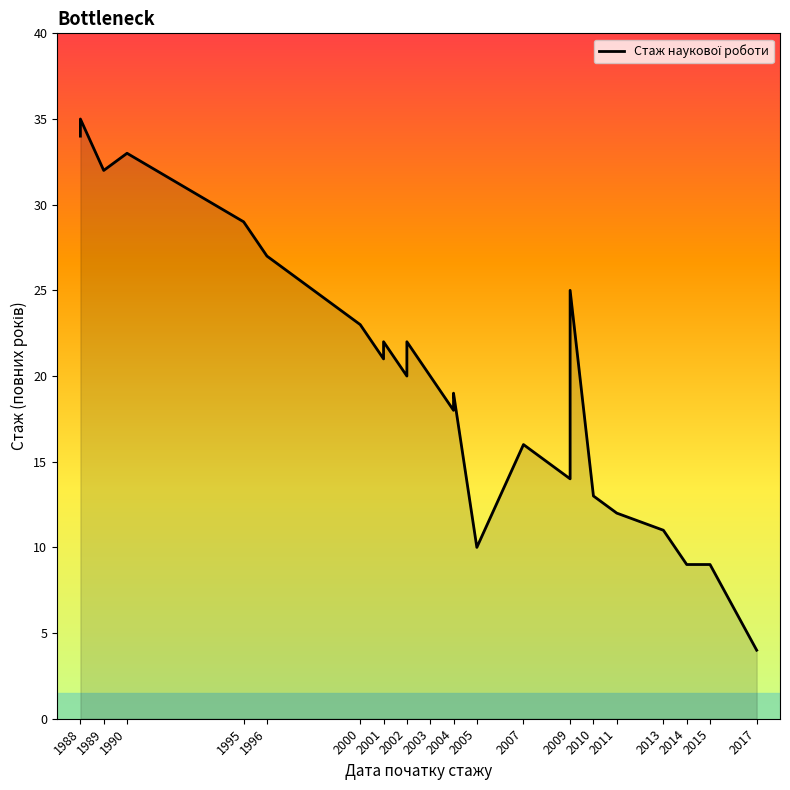

At which label is the value closest to 19?

2004